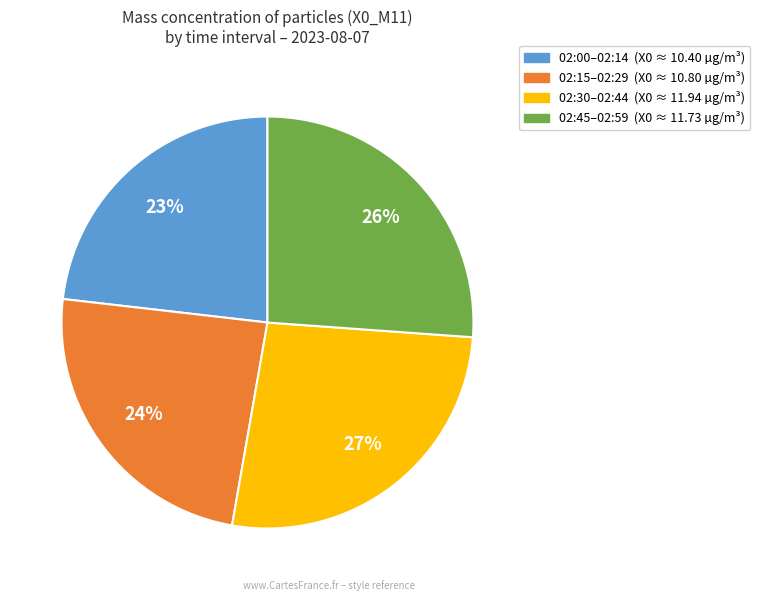

Is there a majority slice in this chart?

No